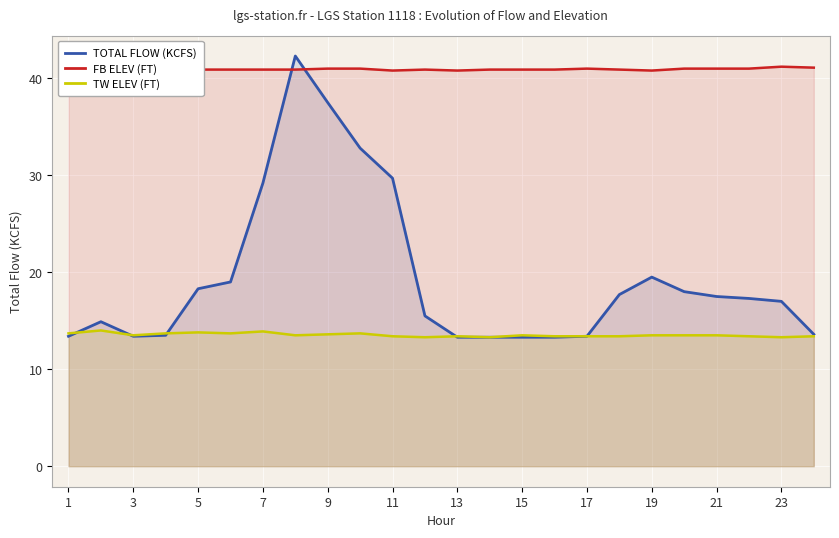

What value does the TW ELEV (FT) series have at 13?

13.4